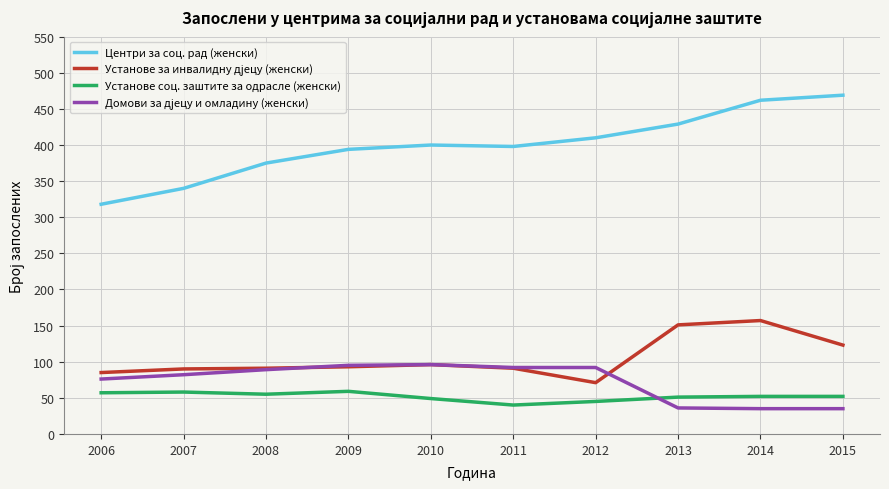

What is the minimum value shown in the chart?

35